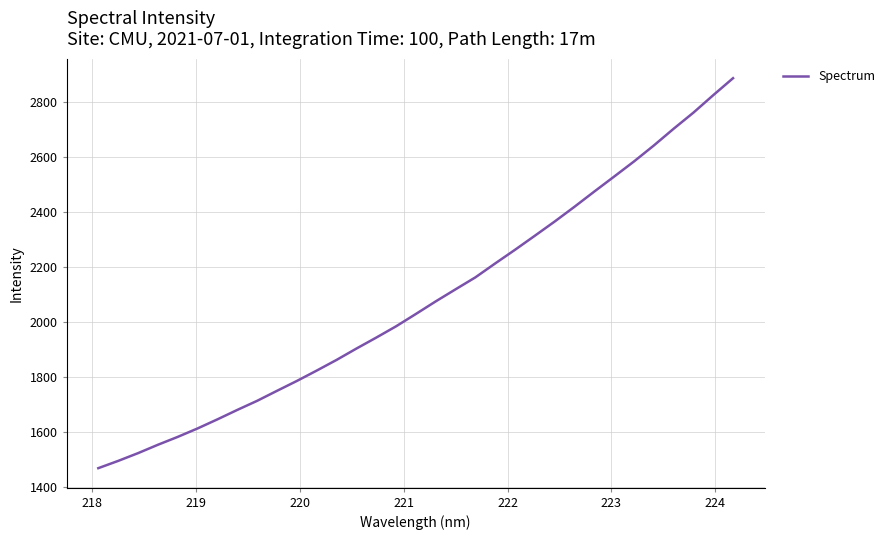

What is the difference between the maximum and minimum values?

1415.7